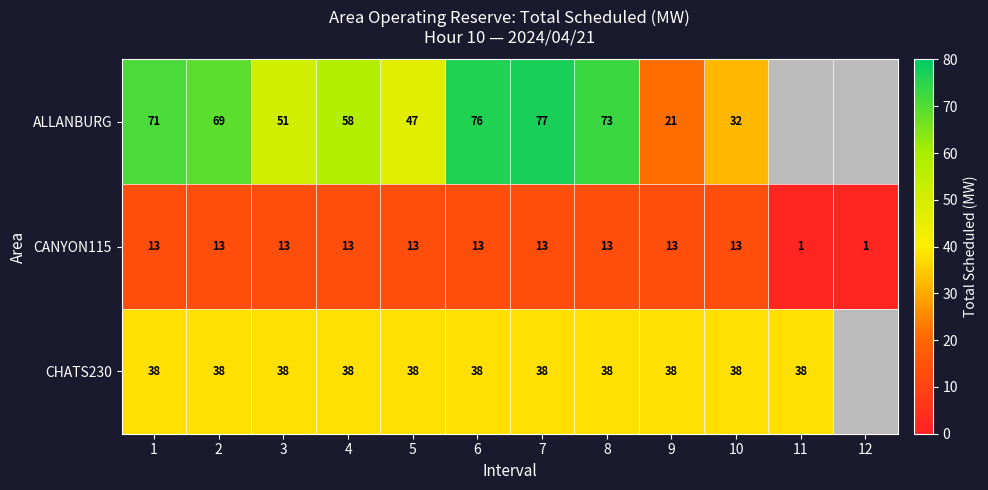

What is the difference between the highest and lowest values at 10?

25